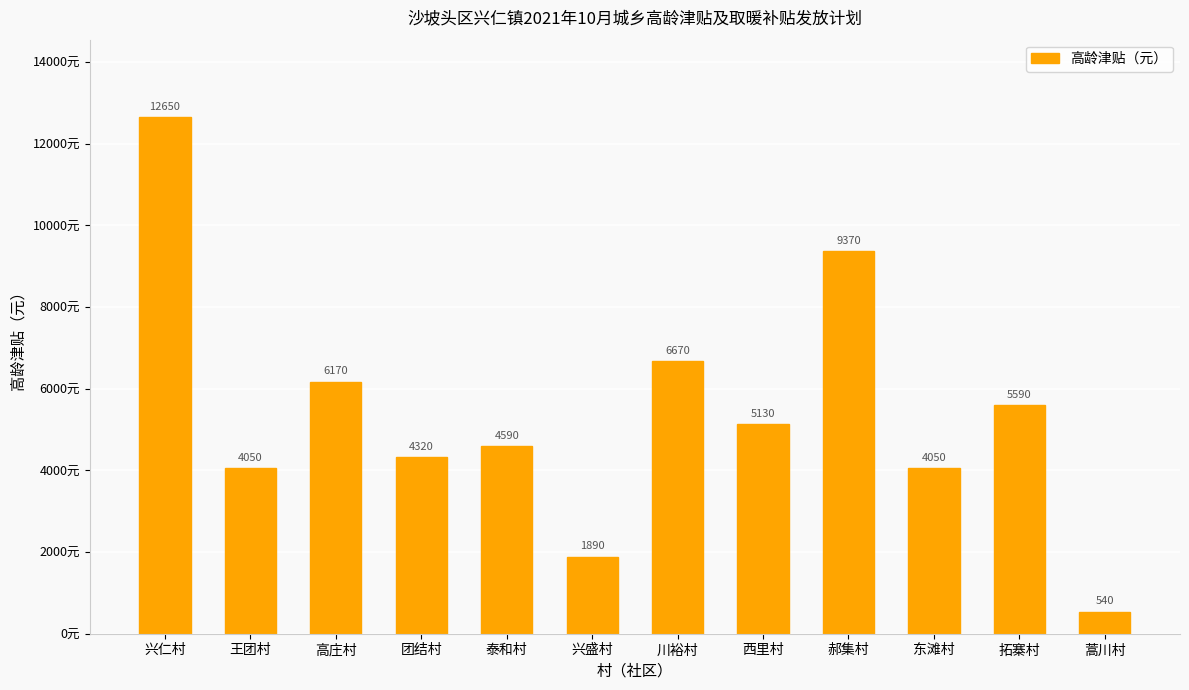

What value does the data have at 兴仁村?

12650